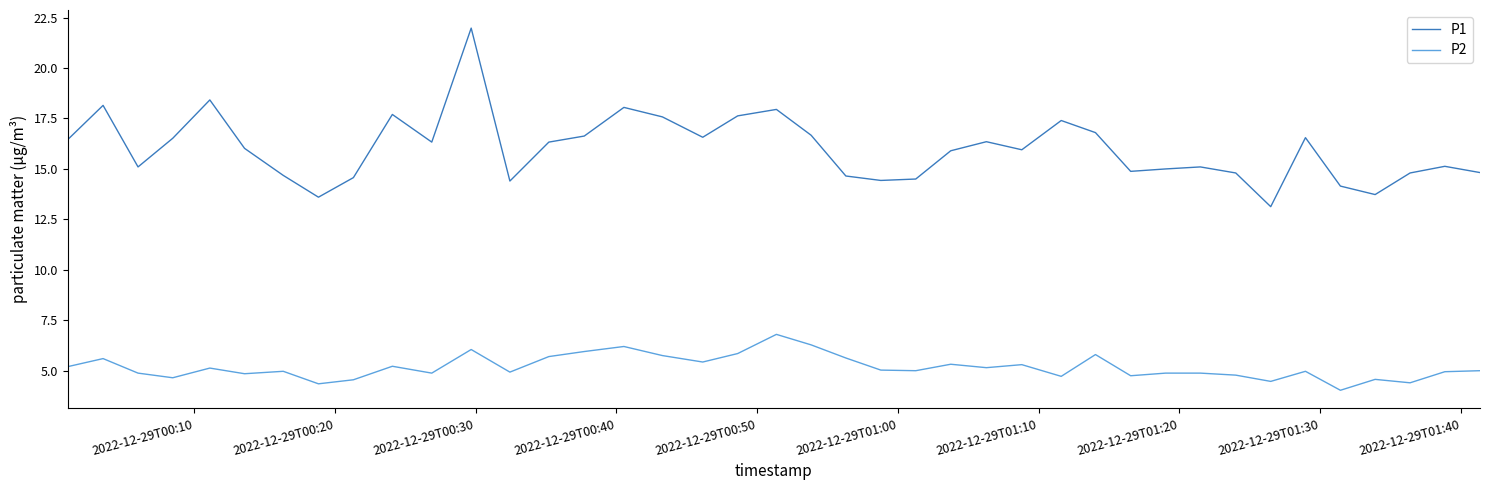

What is the highest value of the P1 series?

22.0